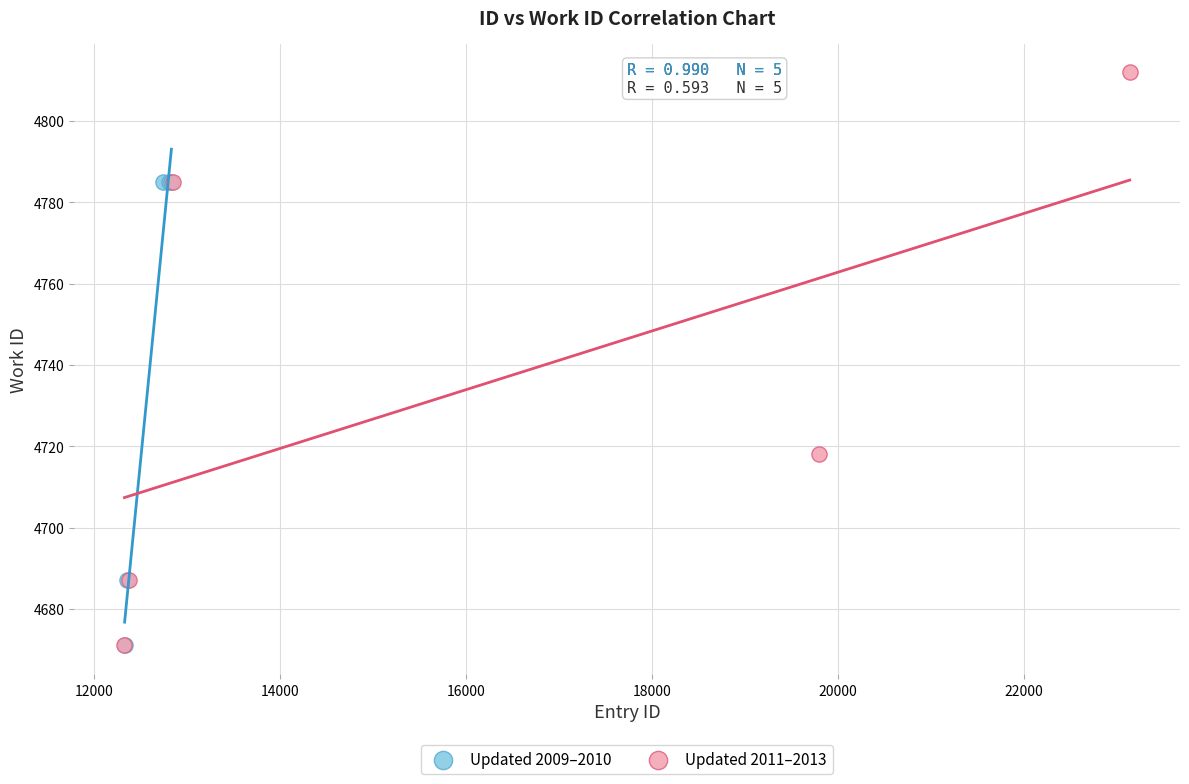

Which series reaches the maximum Y coordinate?

Updated 2011–2013